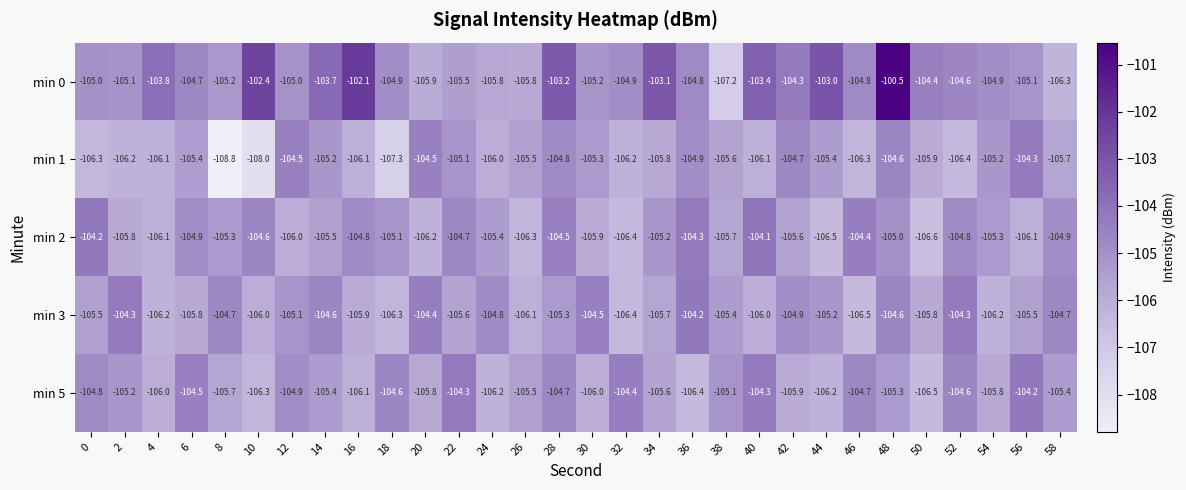

What is the smallest value displayed?

-108.8